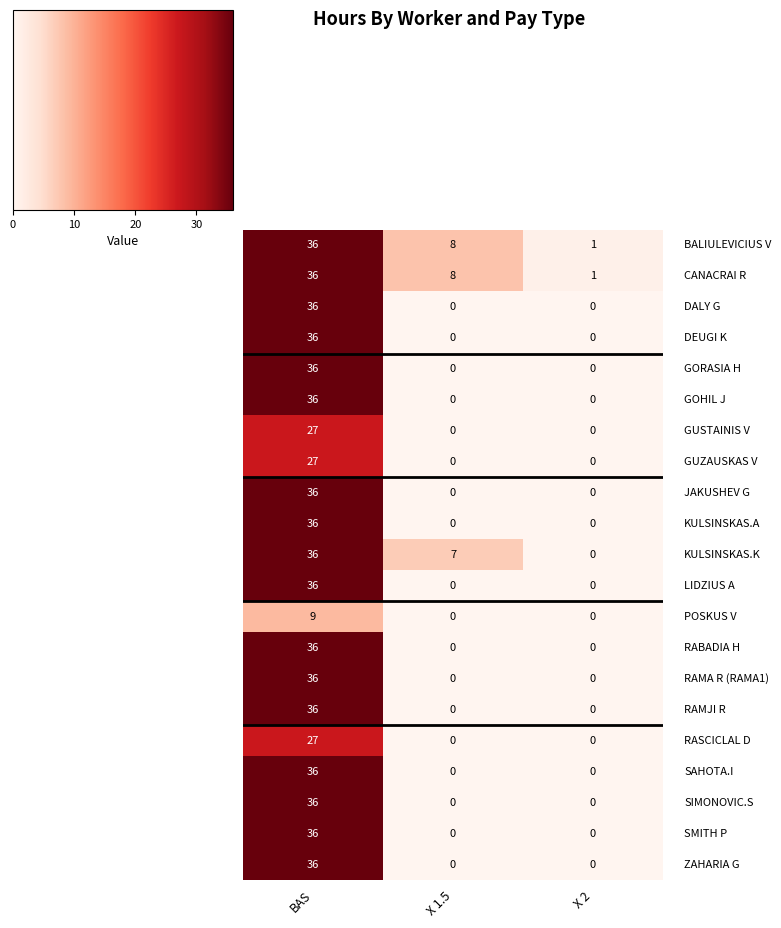

At which category is the sum across all series the highest?

BAS